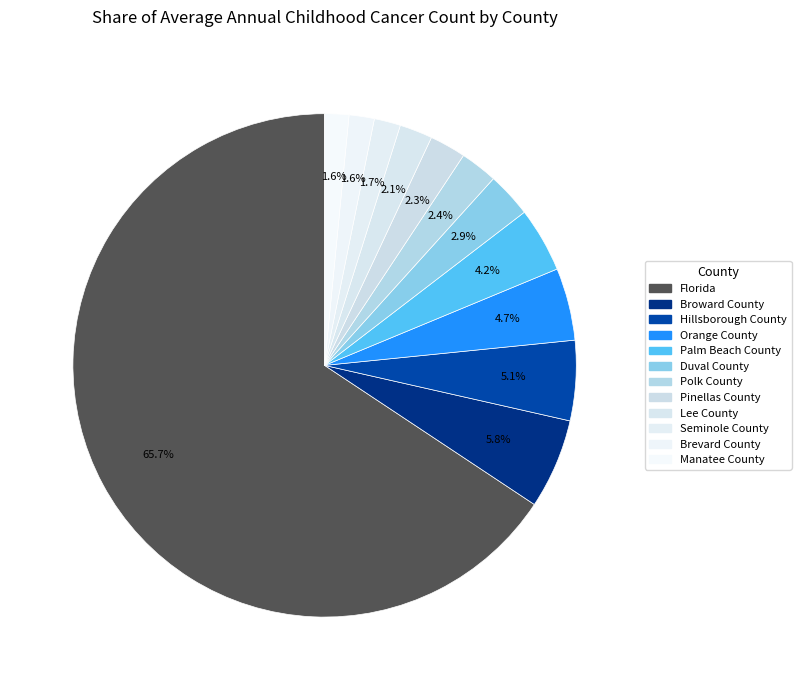

To the nearest percent, what is the difference between the Manatee County and Broward County slice percentages?

4%